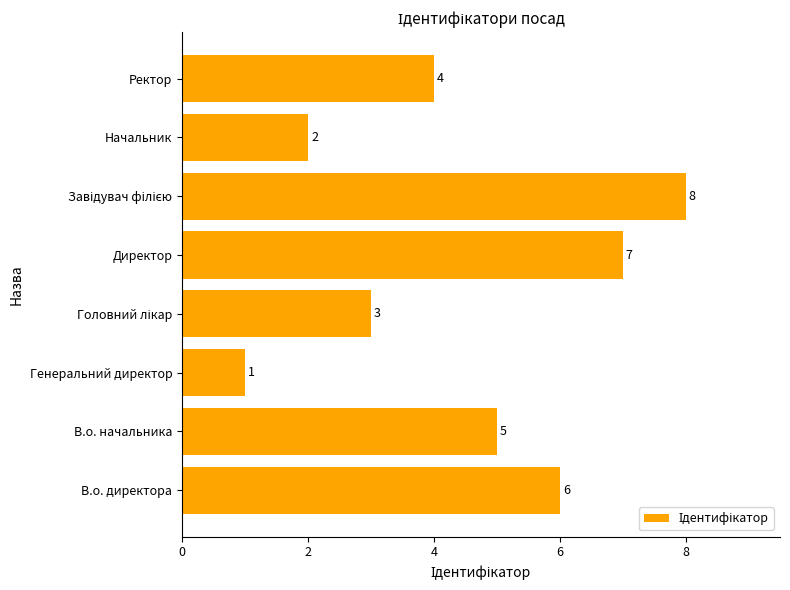

The chart shows a value of 2 at В.о. директора. True or false?

False